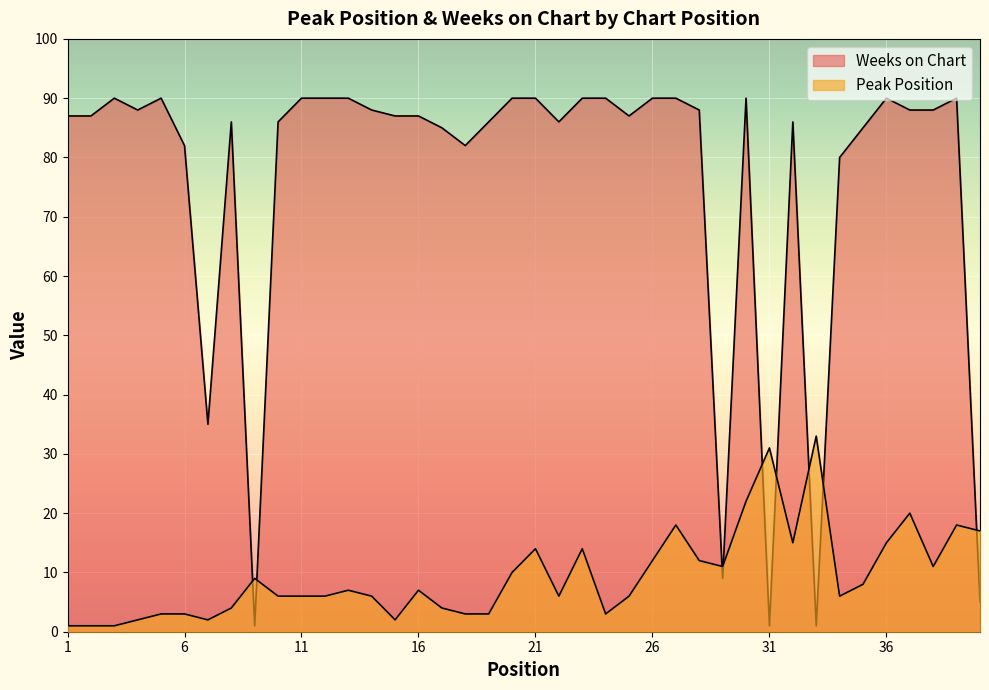

How many interior local valleys does the Weeks on Chart series have?

9